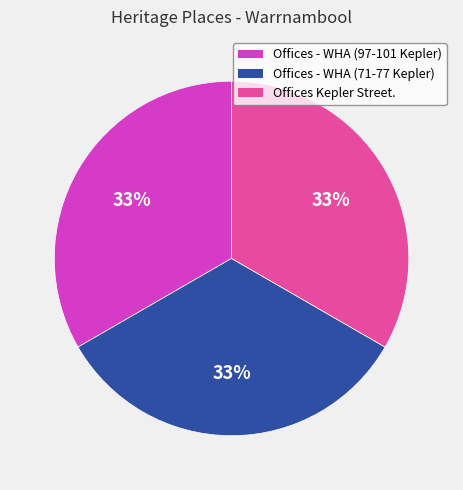

To the nearest percent, what is the average slice percentage?

33%